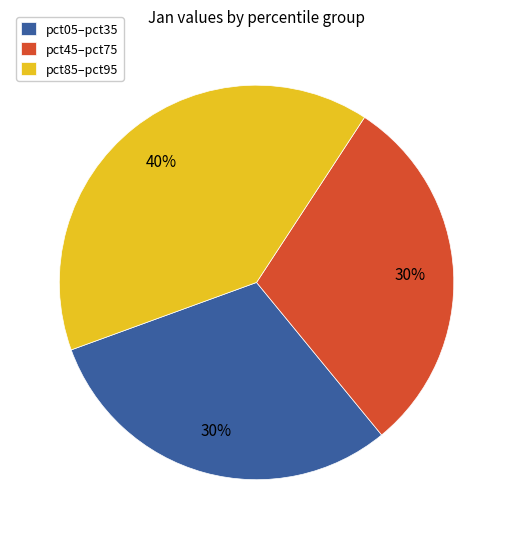

Does any single category account for the majority?

No